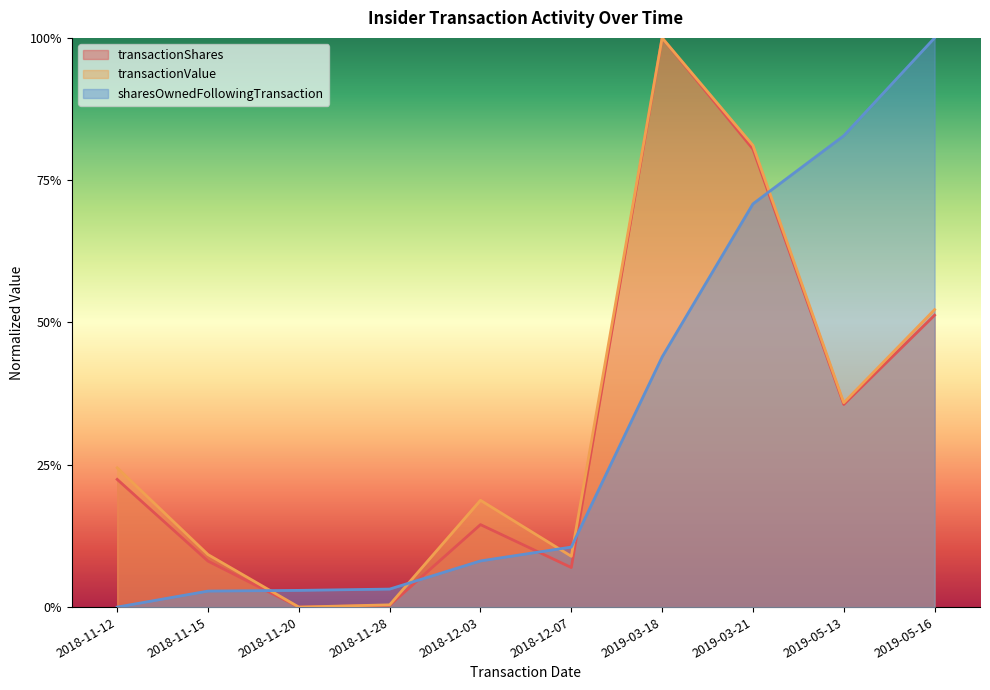

Where is the first local minimum for transactionValue?

2018-11-20